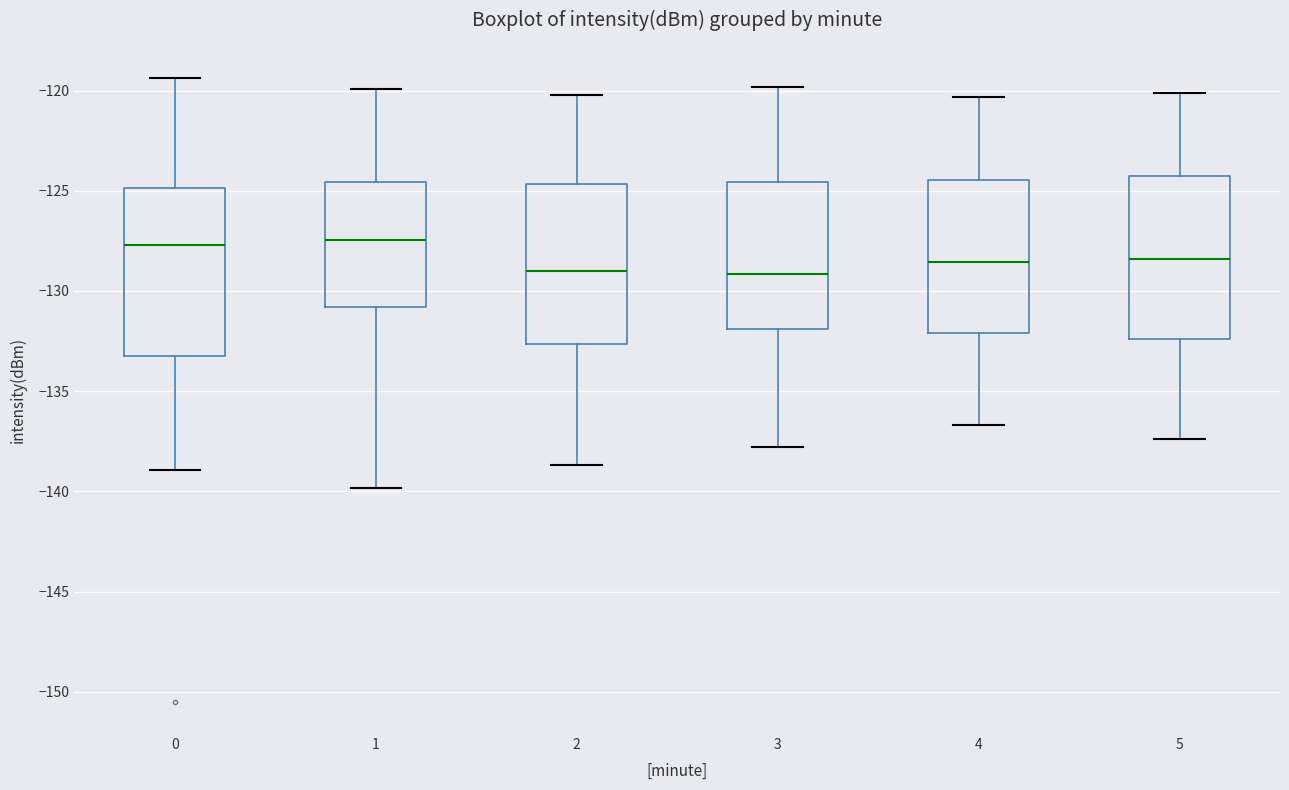

Reading left to right, read every box against the y-axis: the position of its median line, the range the box covers, and the ends of its whiskers. The values are not printed on the chart, so give them approximately, as read against the axis.

0: median -127.5, box -133.0 to -125.0, whiskers -139.0 to -119.5
1: median -127.5, box -131.0 to -124.5, whiskers -140.0 to -120.0
2: median -129.0, box -132.5 to -124.5, whiskers -138.5 to -120.0
3: median -129.0, box -132.0 to -124.5, whiskers -138.0 to -120.0
4: median -128.5, box -132.0 to -124.5, whiskers -136.5 to -120.5
5: median -128.5, box -132.5 to -124.5, whiskers -137.5 to -120.0